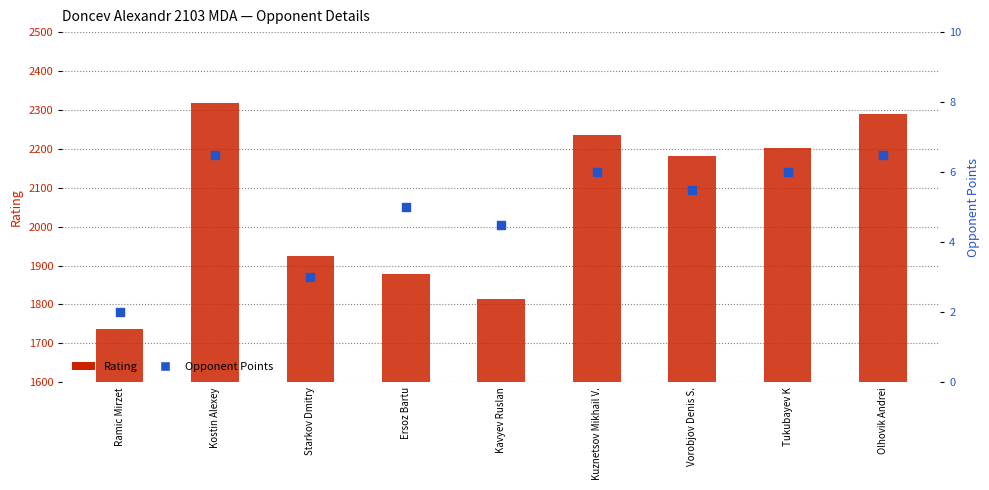

What are all the series names shown in the legend?

Rating, Opponent Points